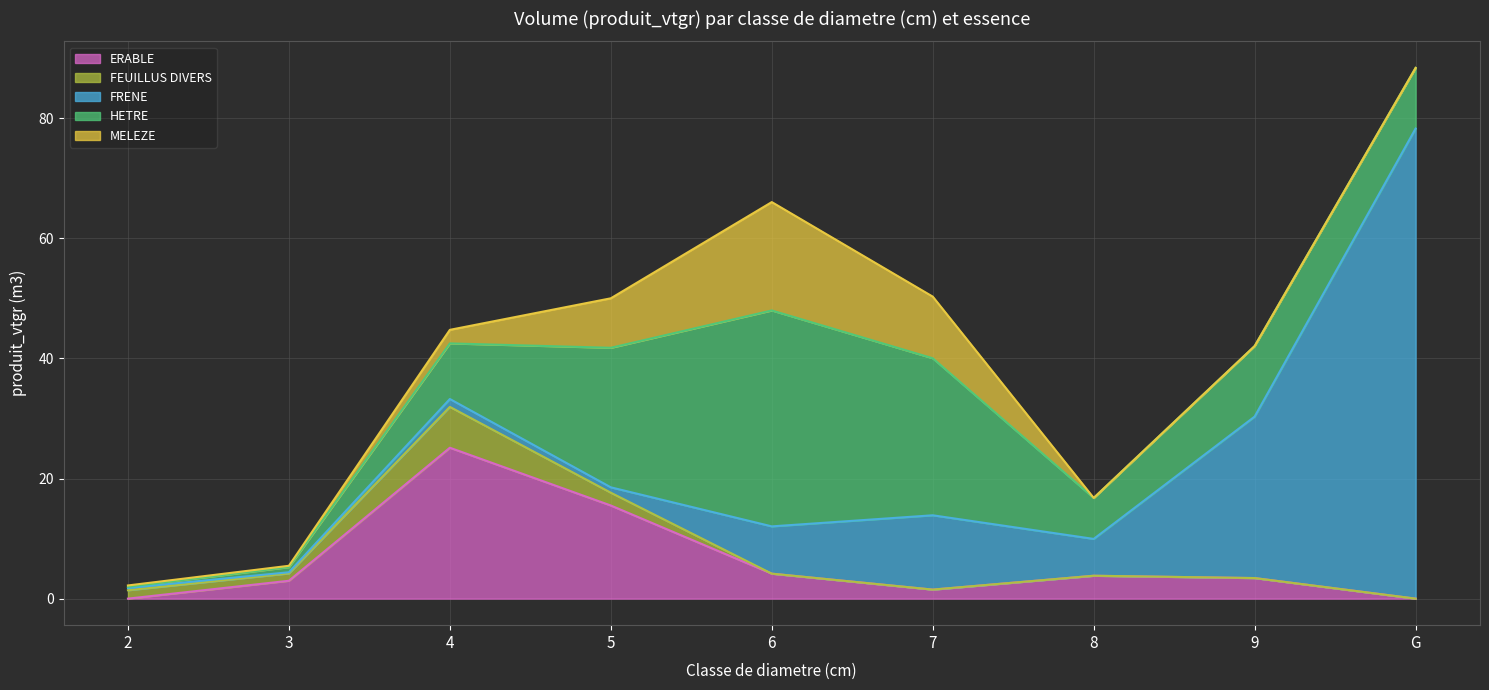

Which has a higher value, G or 3?

3